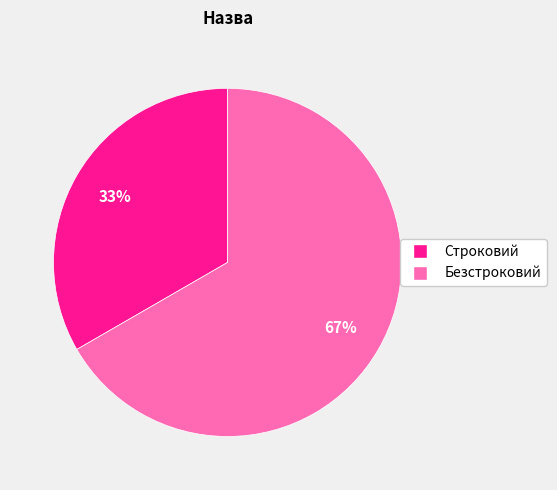

Rank the categories by value from lowest to highest.

Строковий, Безстроковий